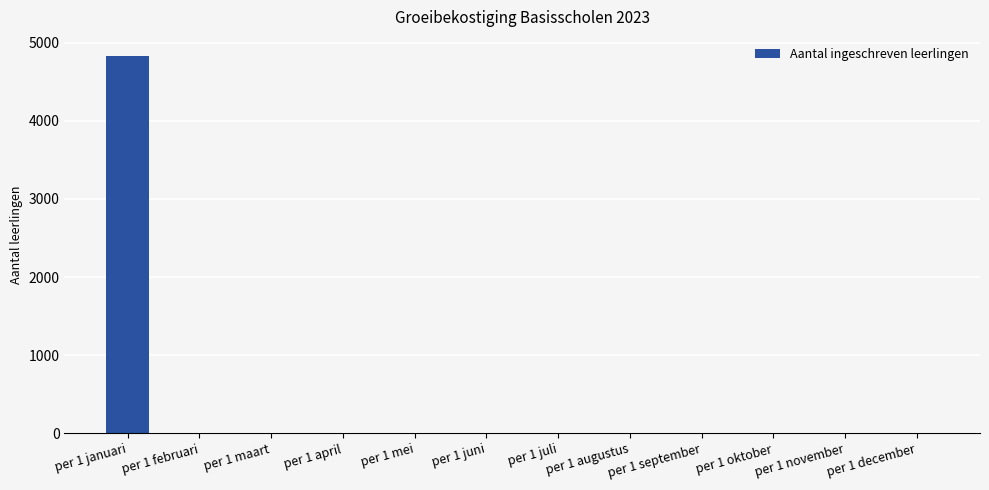

Count the number of data series in this chart.

1